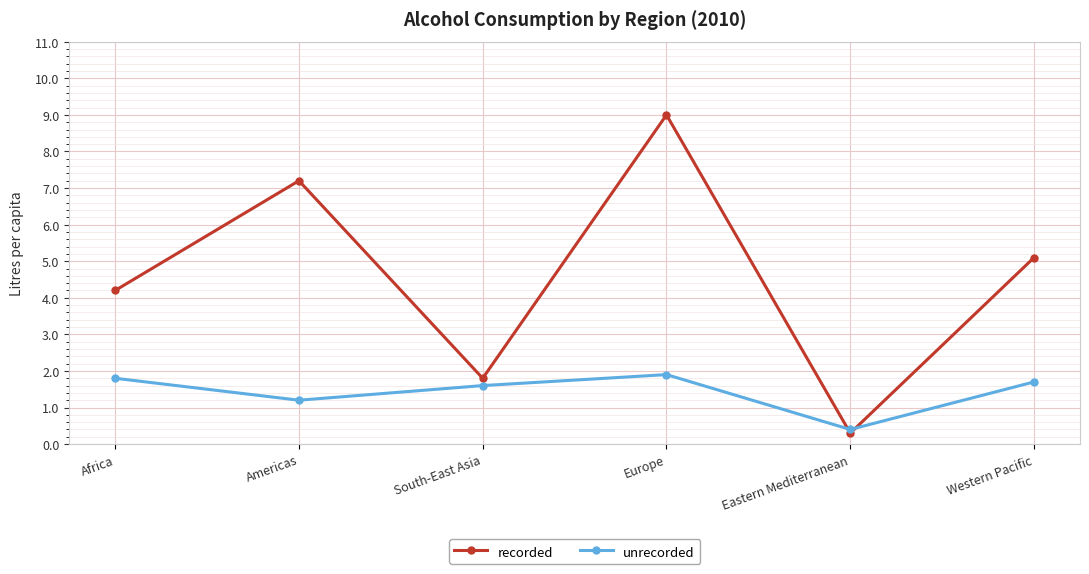

Is the value of unrecorded at Europe greater than the value of recorded at Americas?

No